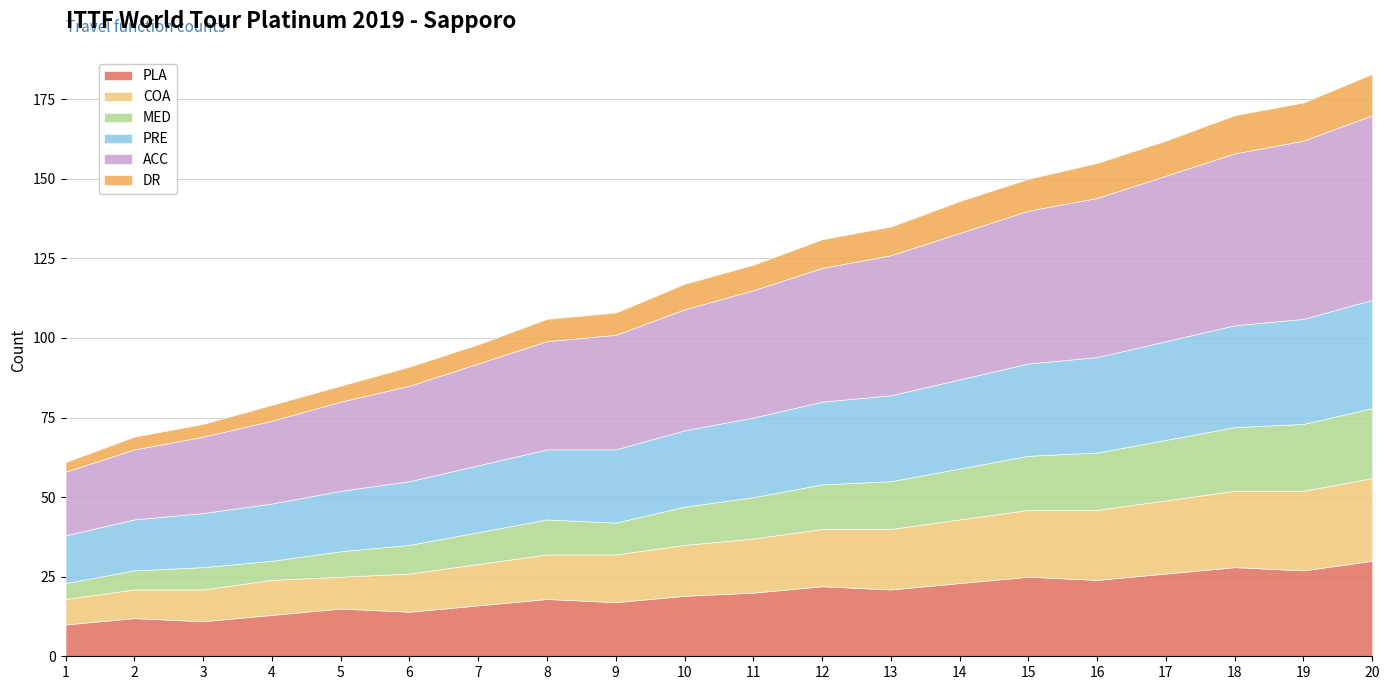

What is the value of the PLA point at the 5th from the left?

15